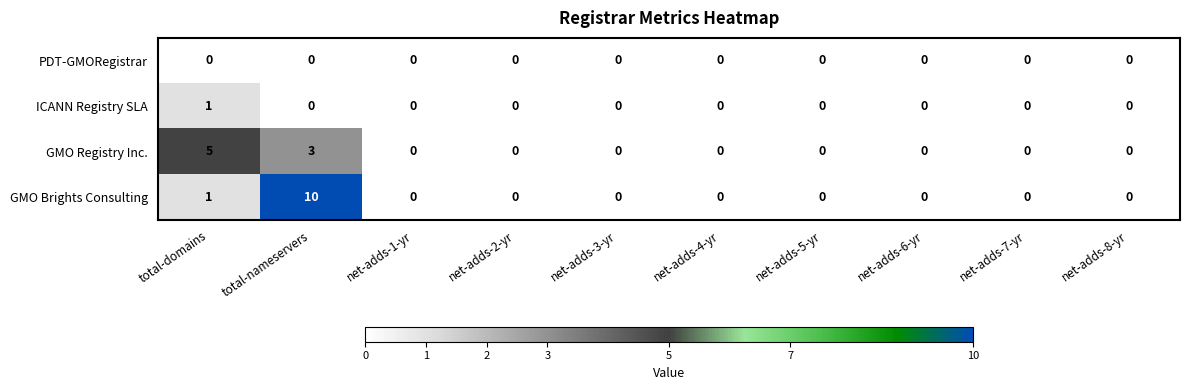

How many values in GMO Registry Inc. are above zero?

2